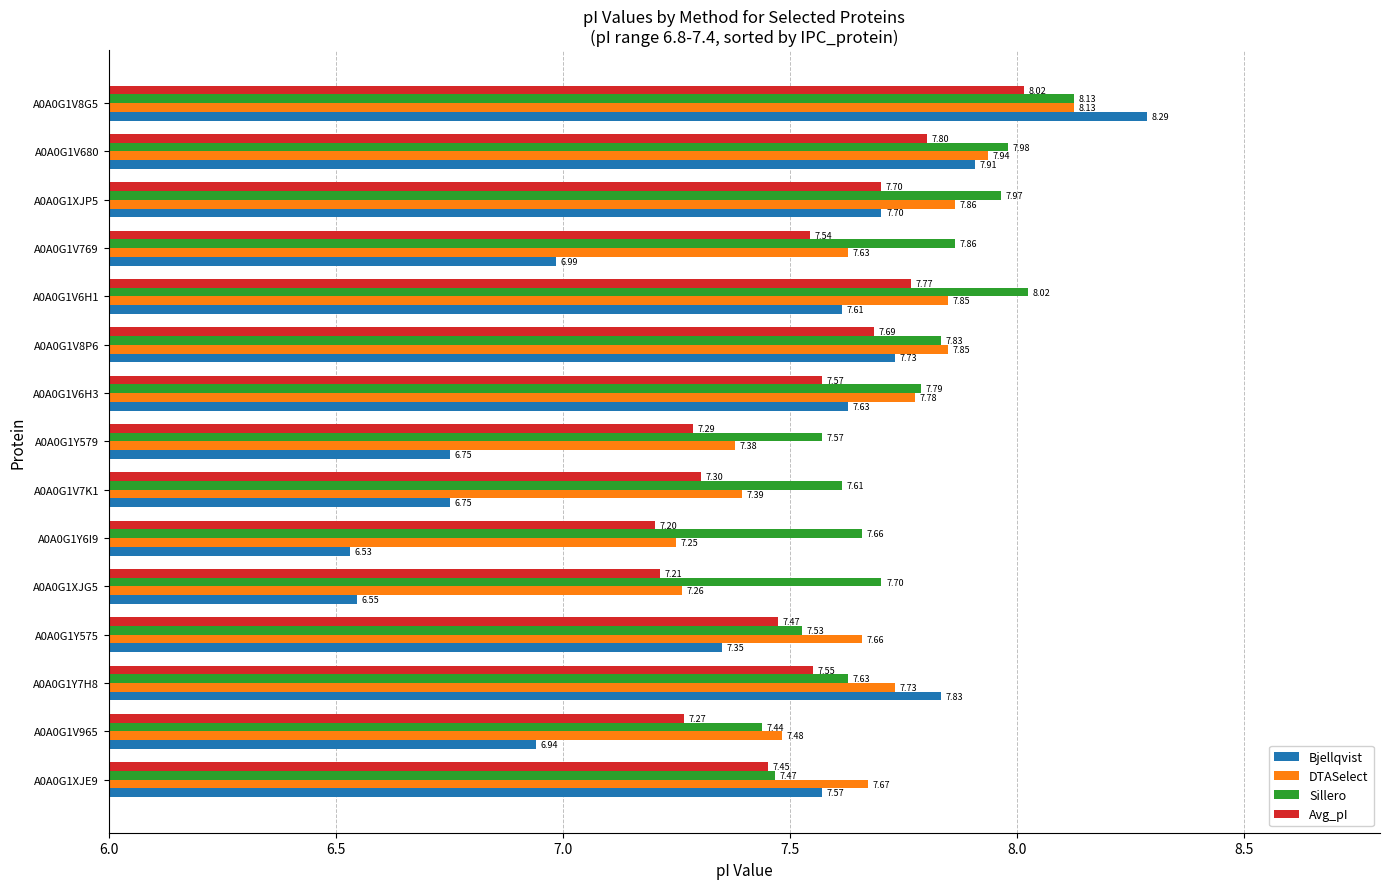

At how many categories does at least one series exceed 7?

15